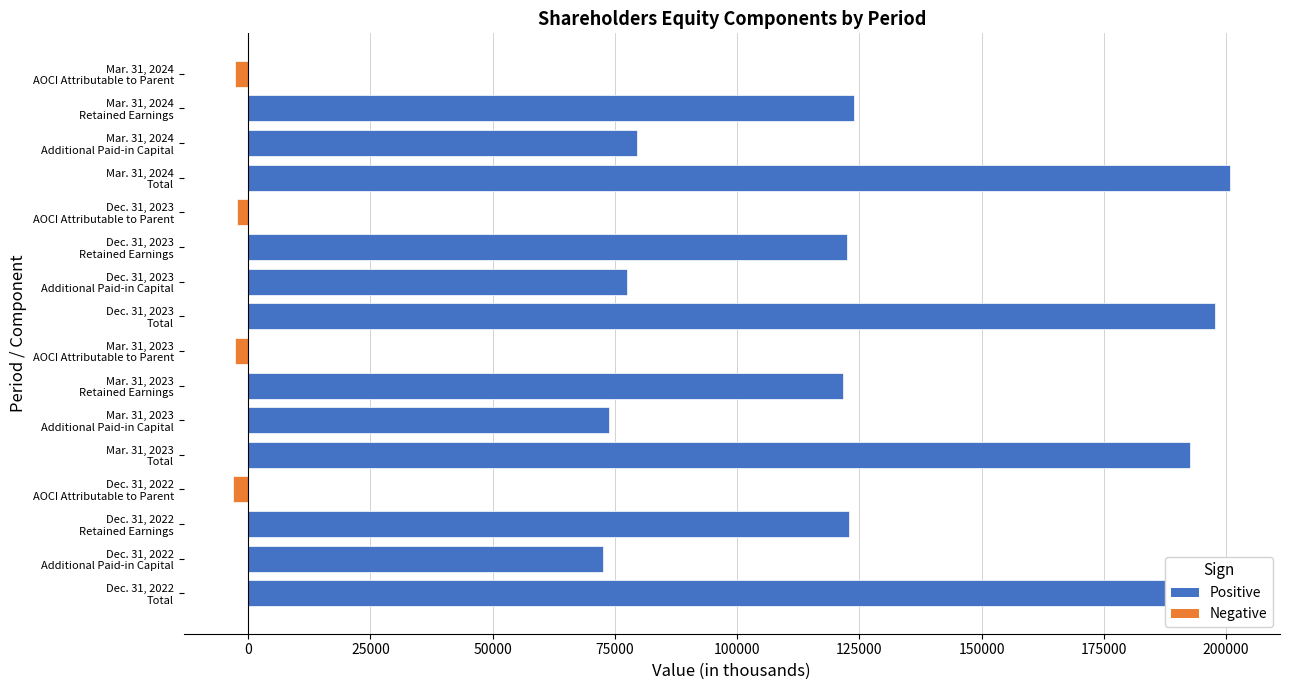

What is the sum of all values?

1567362